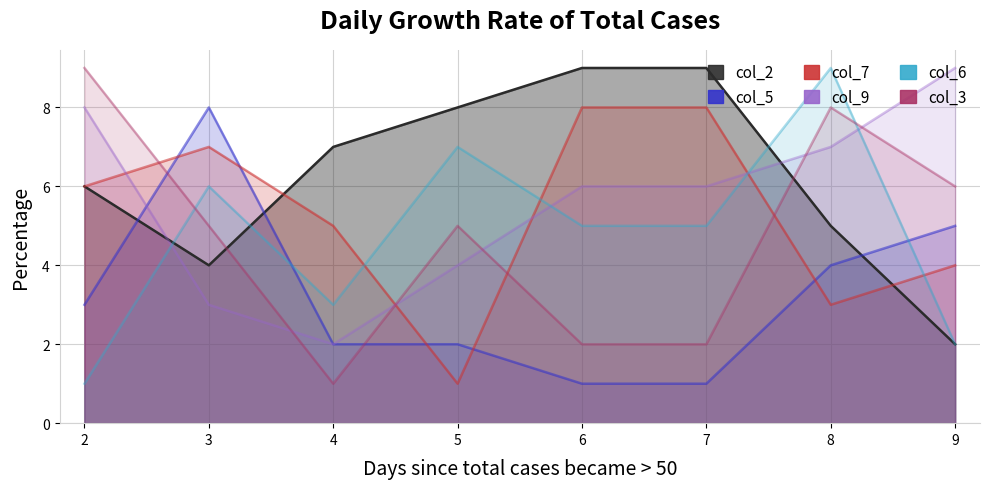

The col_7 series shows 7 at 3. True or false?

True